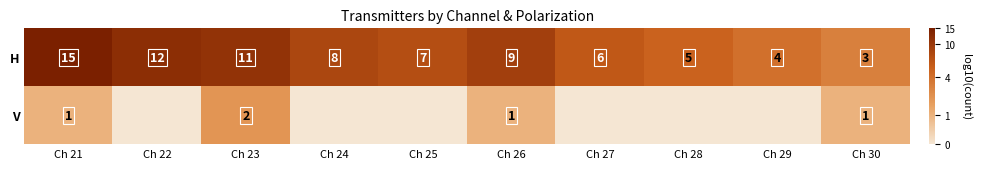

What is the total value across all series at Ch 30?

4